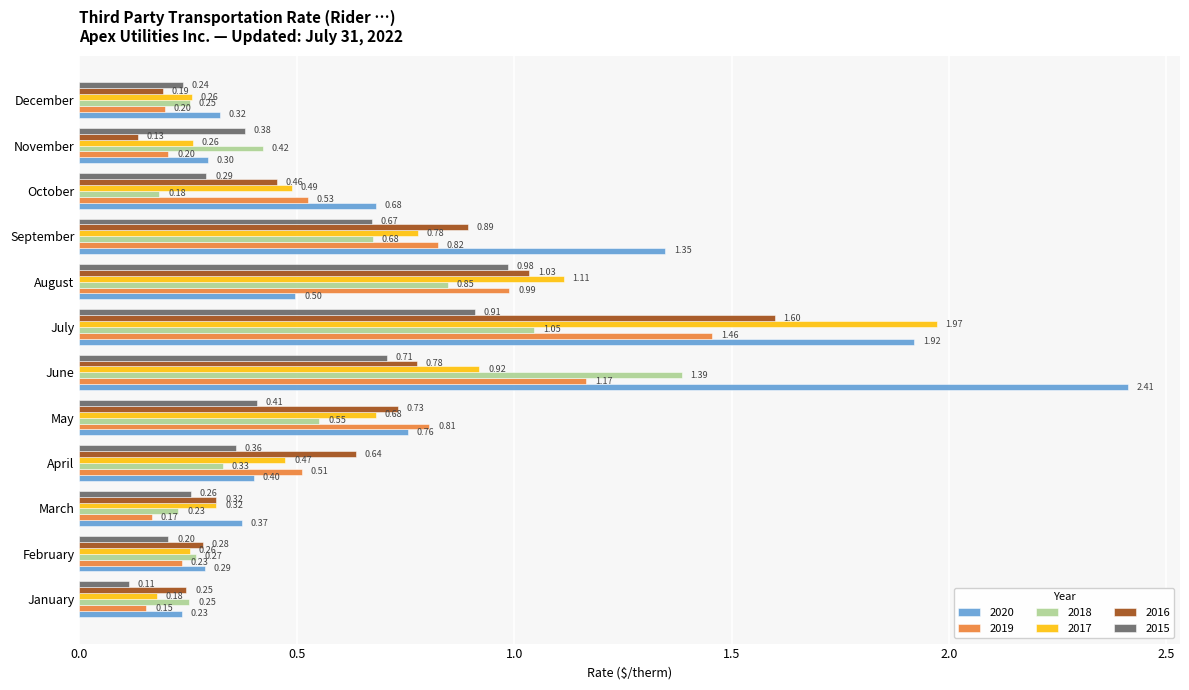

At which category is the sum across all series the highest?

July